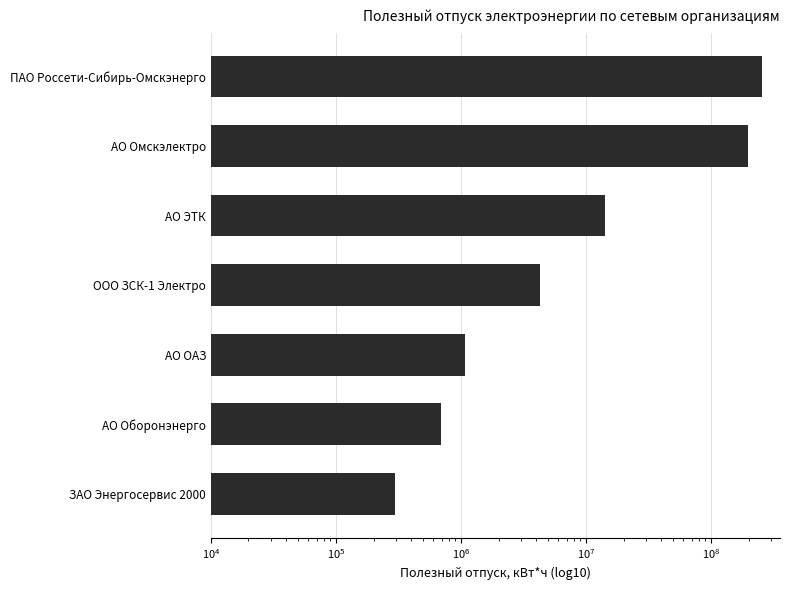

Reading right to left, transcribe all the data shown in this chart.

254545202.7	198891400.3	14335958.3	4296226.8	1081623.0	693539.3	298385.8